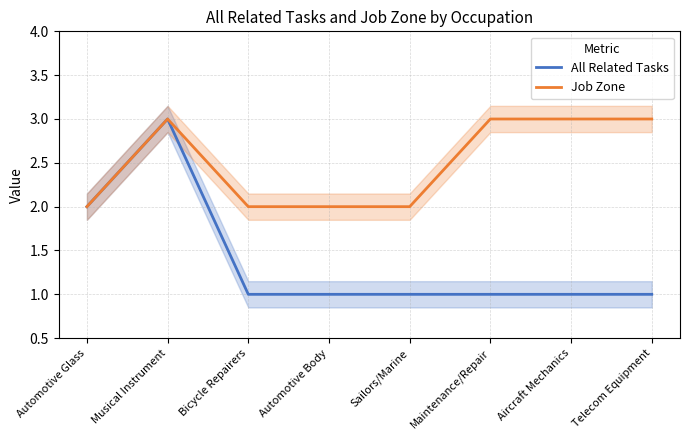

Does the chart display data point markers on the line(s)?

No